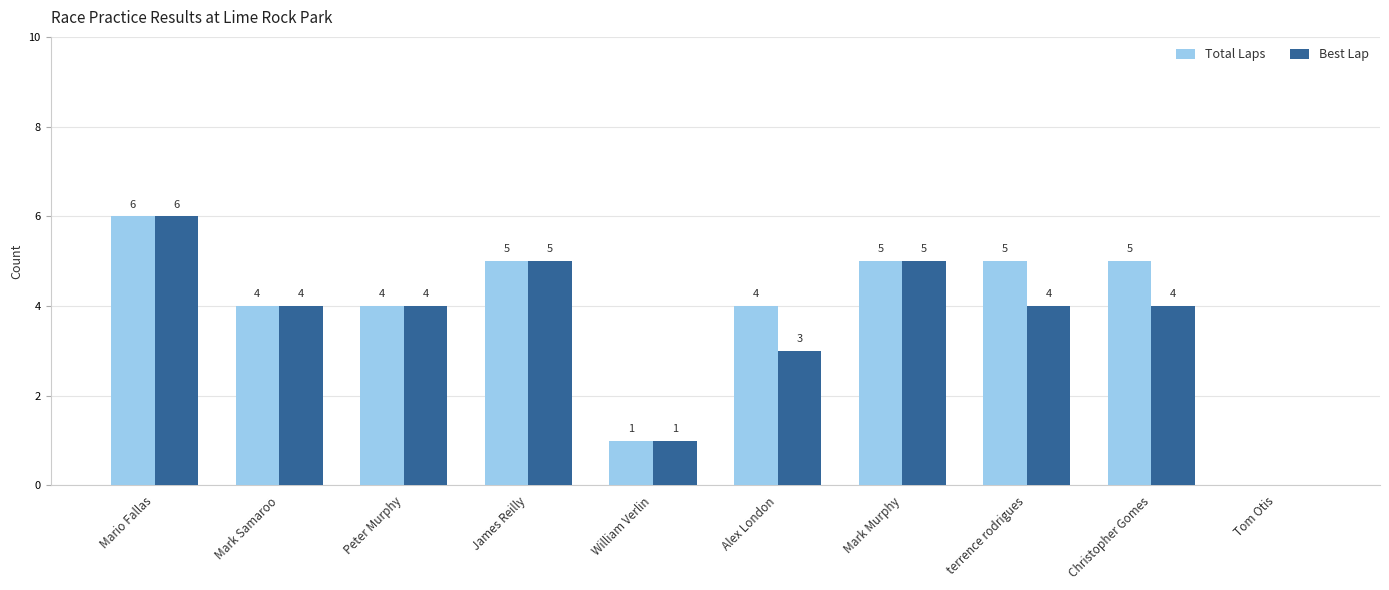

The value of Total Laps at Tom Otis is 0. True or false?

True